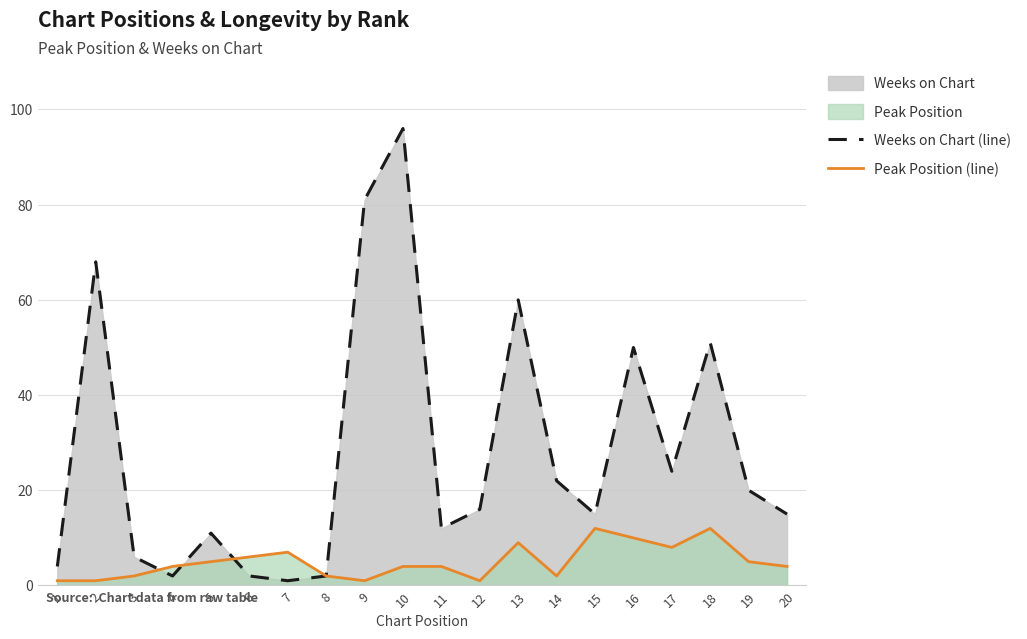

True or false: Peak Position (line) has a value of 7 at 20.

False